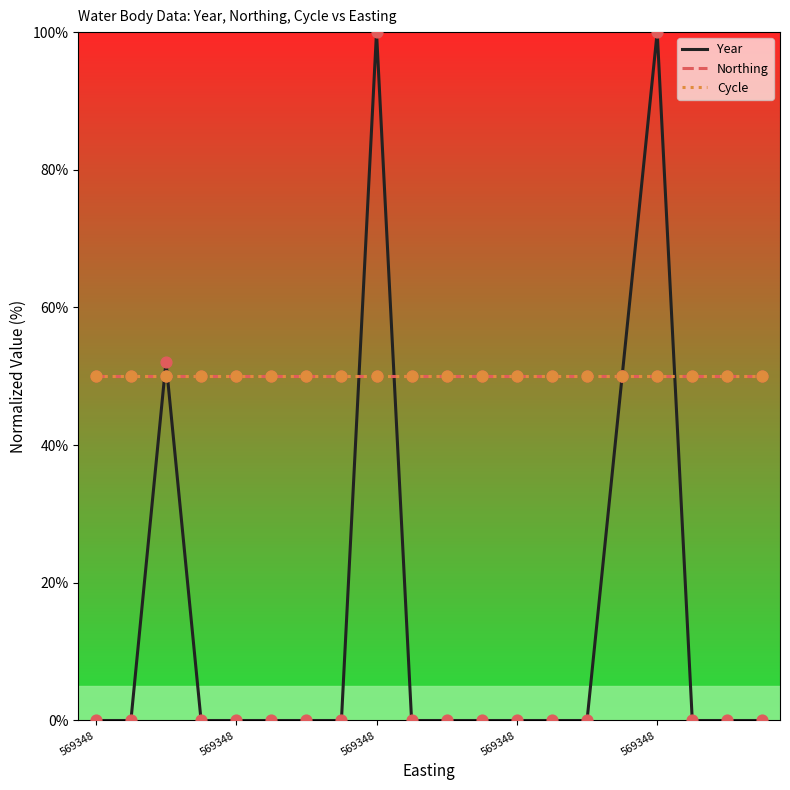

Does the chart have visible grid lines?

No